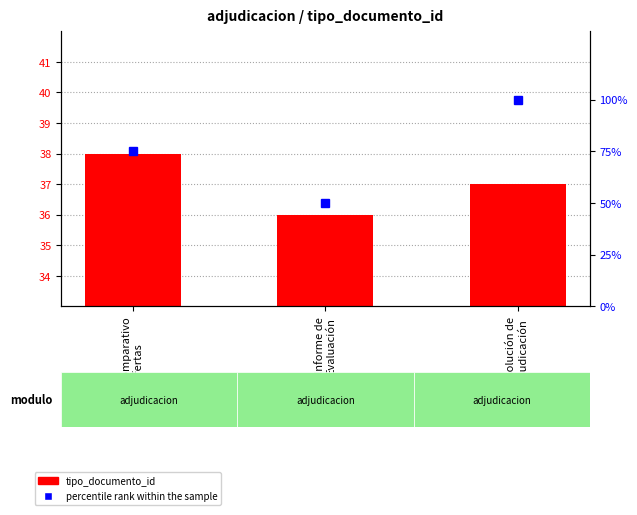

What is the difference between the percentile rank within the sample values at Resolución de
Adjudicación and Informe de
Evaluación?

50